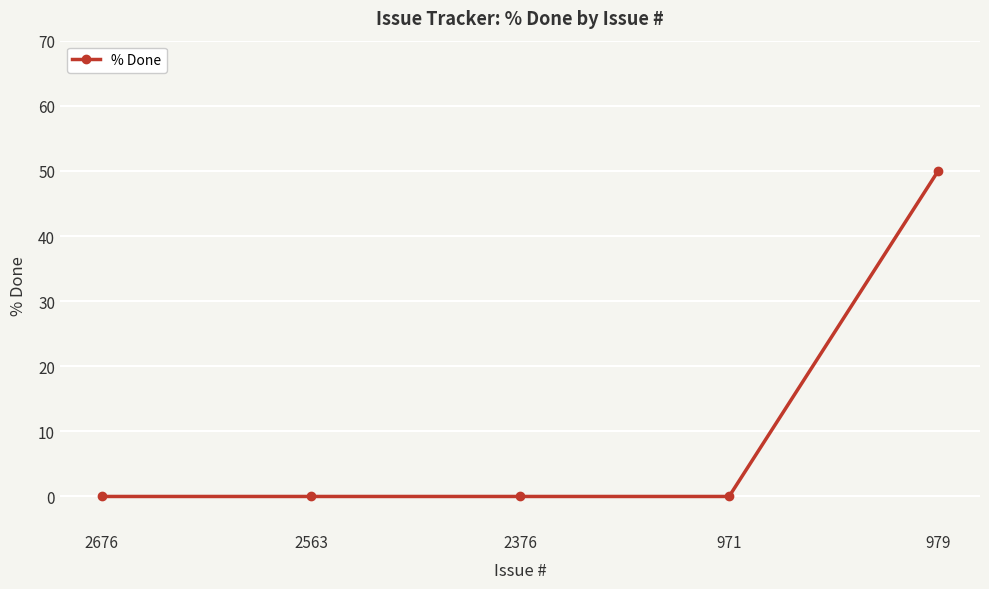

How many lines are shown in the chart?

1